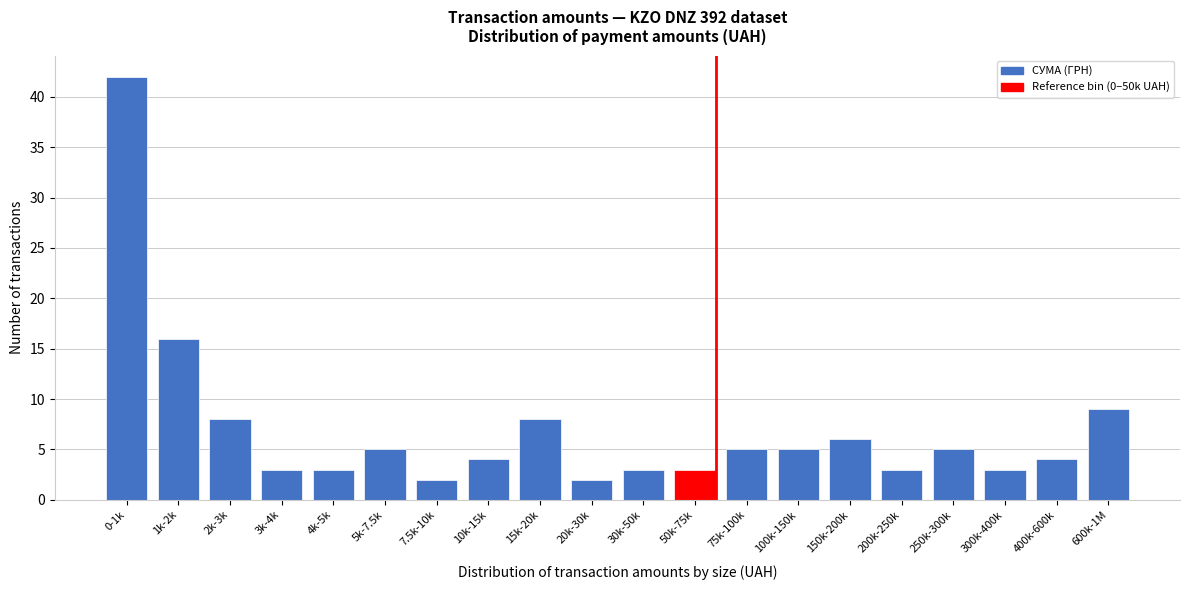

Reading left to right, what are all the values shown in this chart?

0-1k=42	1k-2k=16	2k-3k=8	3k-4k=3	4k-5k=3	5k-7.5k=5	7.5k-10k=2	10k-15k=4	15k-20k=8	20k-30k=2	30k-50k=3	50k-75k=3	75k-100k=5	100k-150k=5	150k-200k=6	200k-250k=3	250k-300k=5	300k-400k=3	400k-600k=4	600k-1M=9